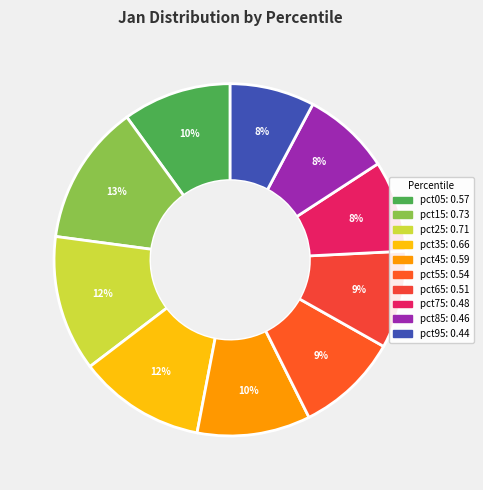

To the nearest percent, what is the combined percentage of pct15 and pct45?

23%